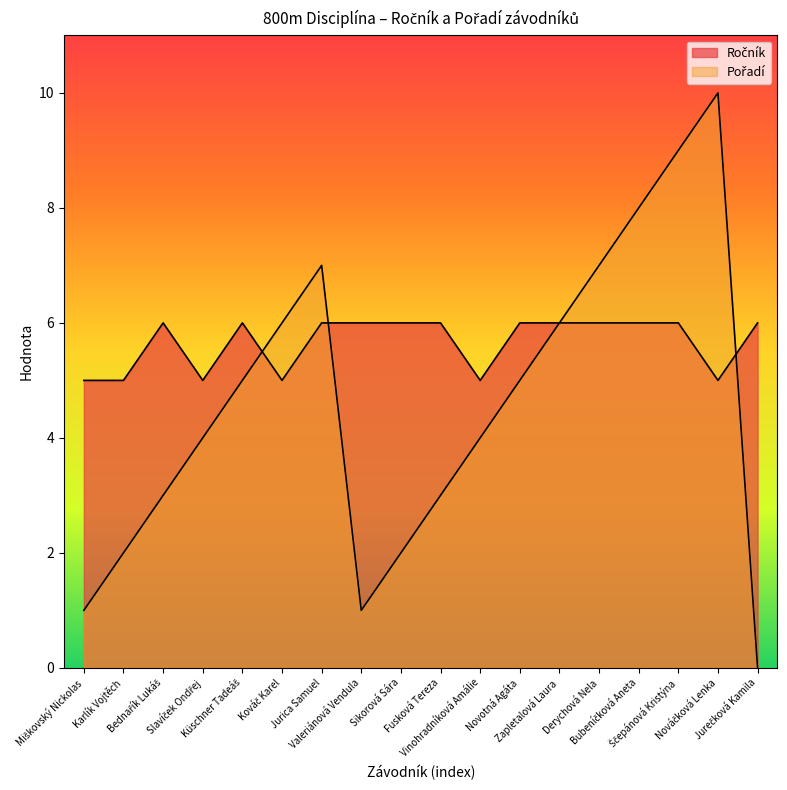

True or false: Pořadí has a value of 2 at Bubeníčková Aneta.

False